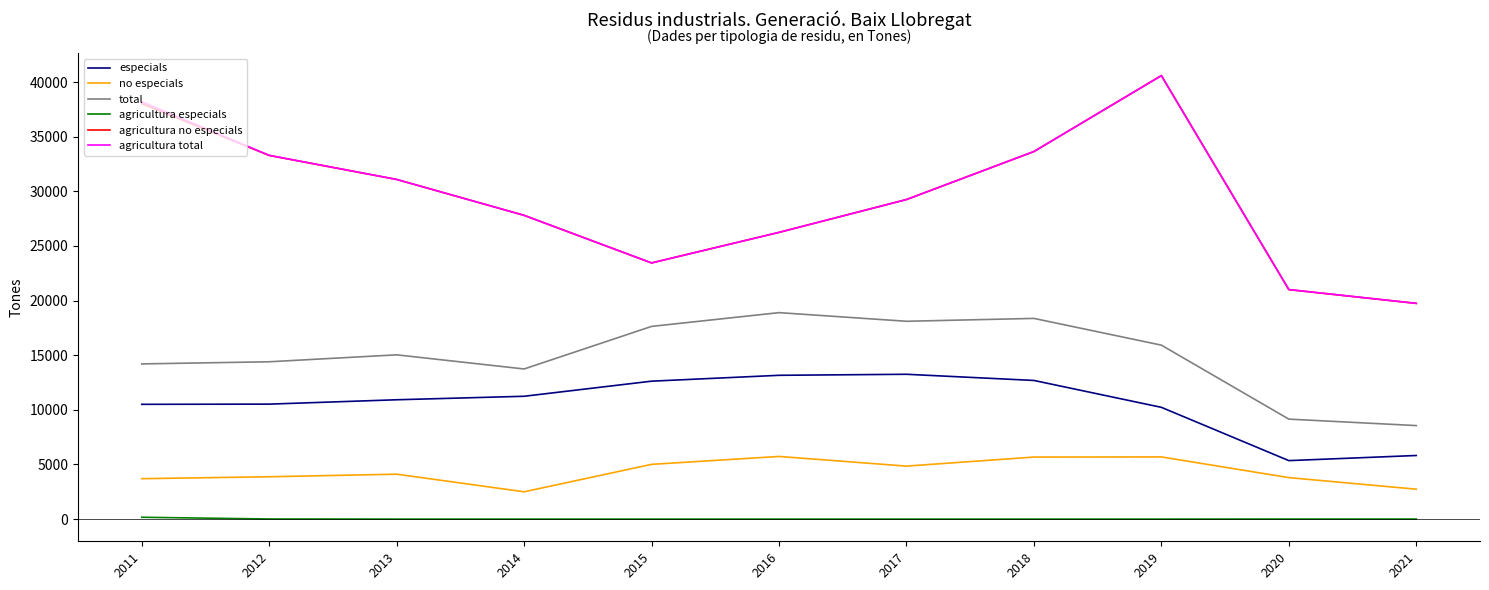

Which category has the lowest value in the total series?

2021